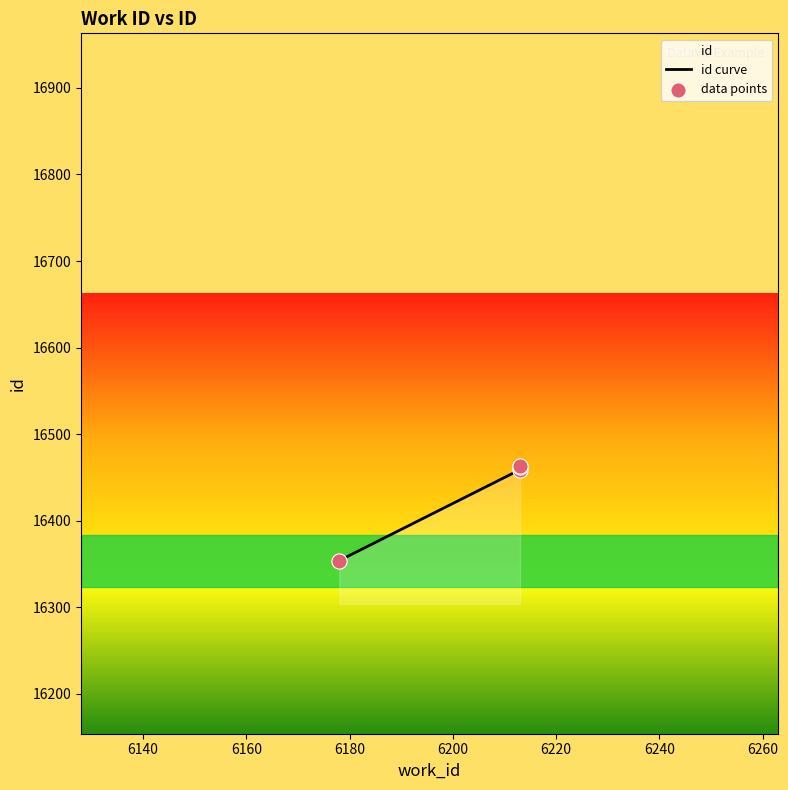

What is the change in value from 6178 to 6213?

+105